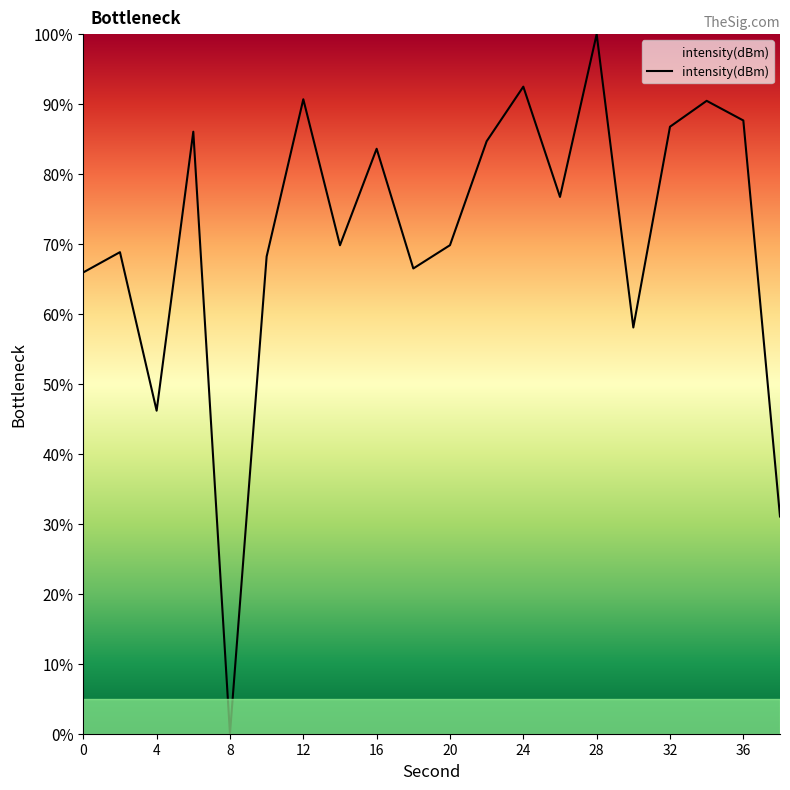

What is the greatest value displayed?

100.0